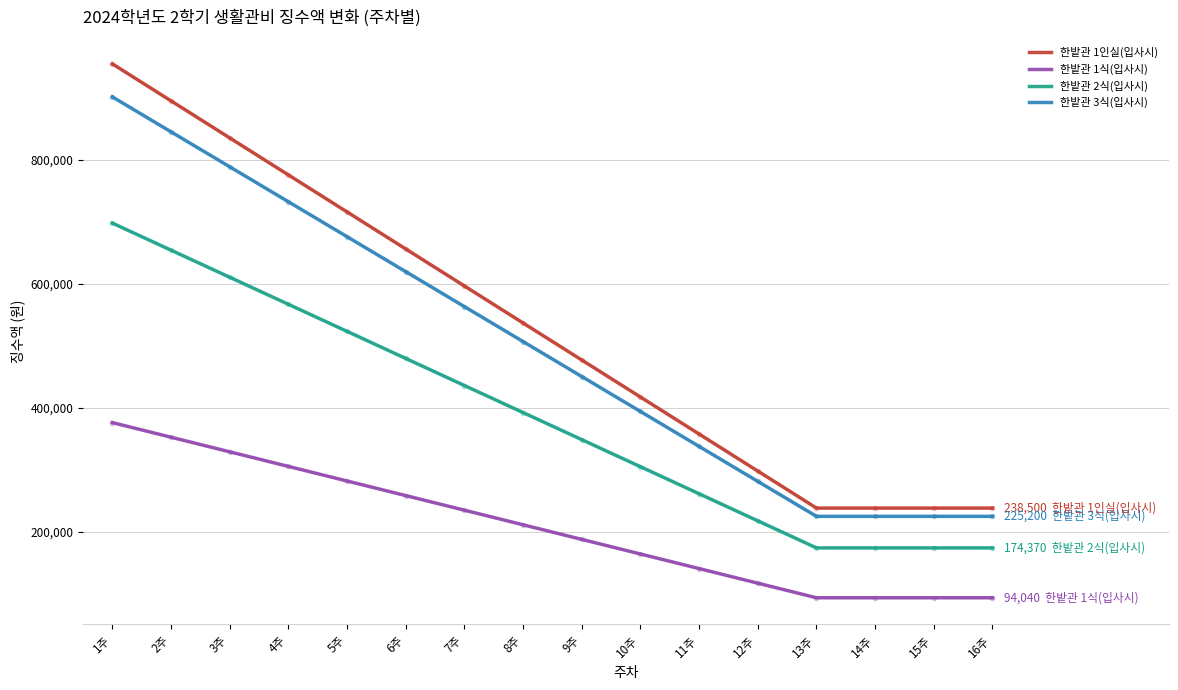

What is the total value across all series at 12주?

915130